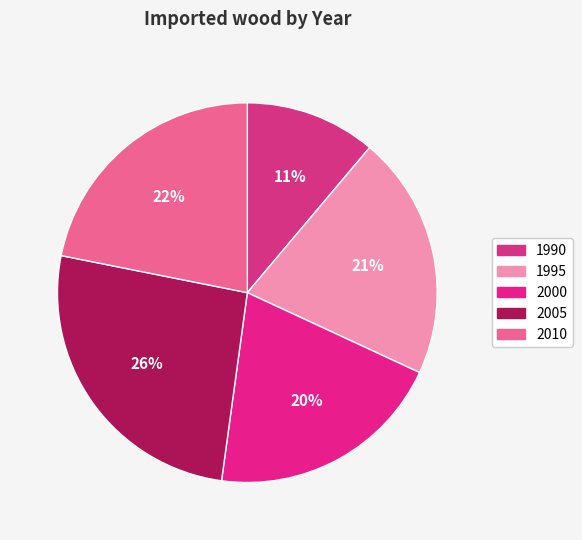

To the nearest percent, what is the difference between the 2005 and 2000 slice percentages?

6%